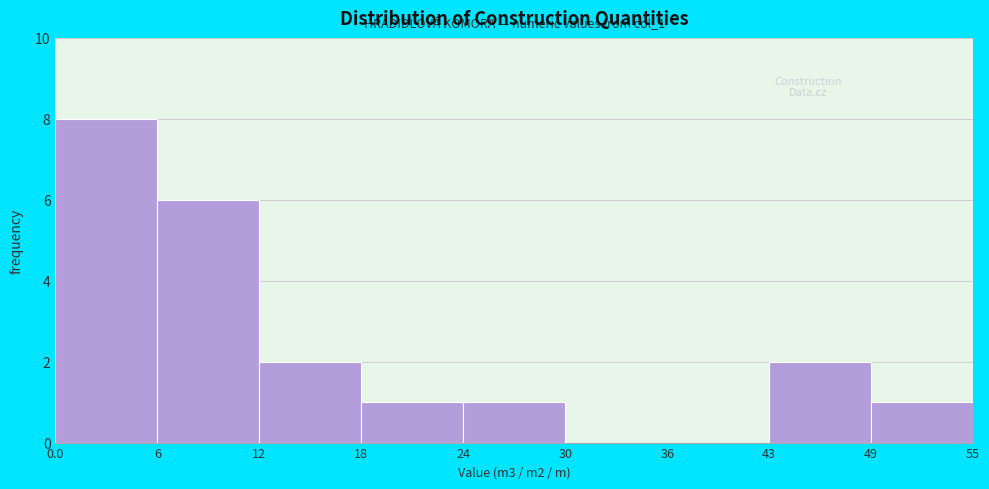

Which range on the x-axis has the tallest bar?

0.0 to 6